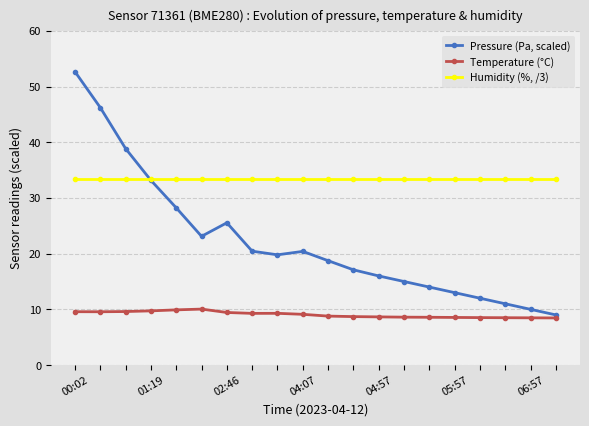

Which series has the largest total across all categories?

Humidity (%, /3)